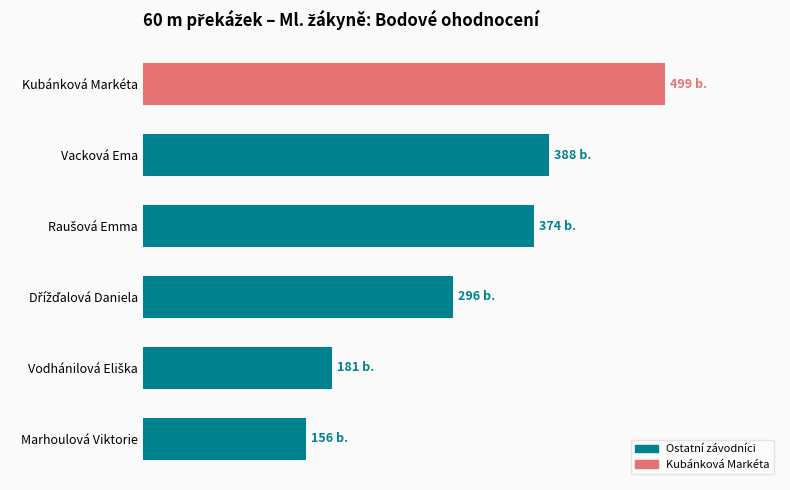

Are the bars horizontal?

Yes